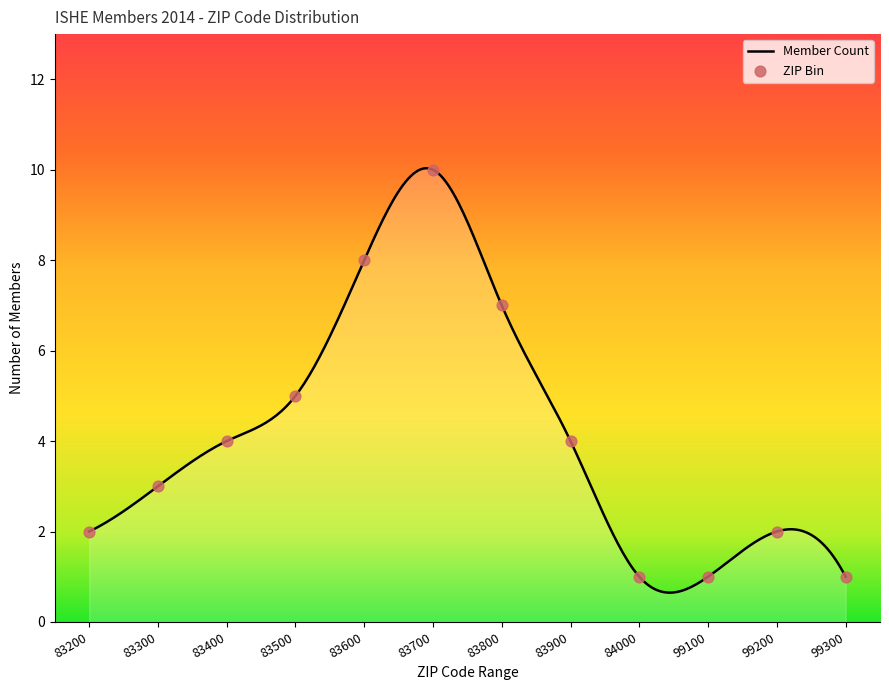

What is the maximum value for Member Count?

10.0